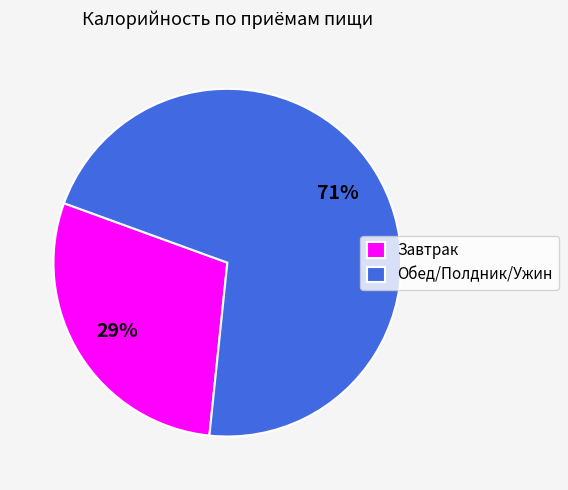

Combined, do Завтрак and Обед/Полдник/Ужин account for over 50%?

Yes